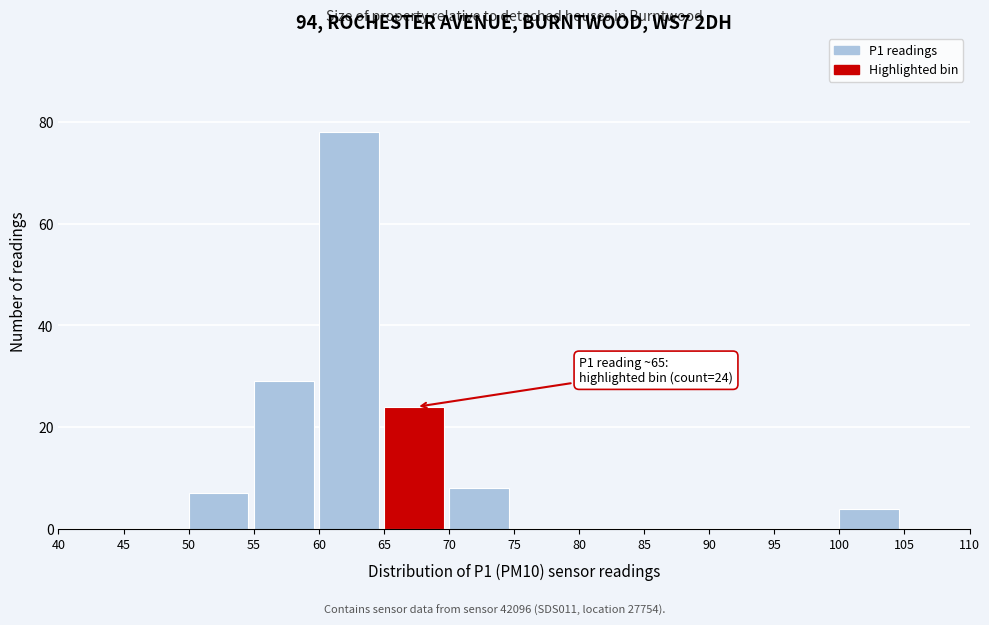

Which range on the x-axis has the tallest bar?

60 to 65